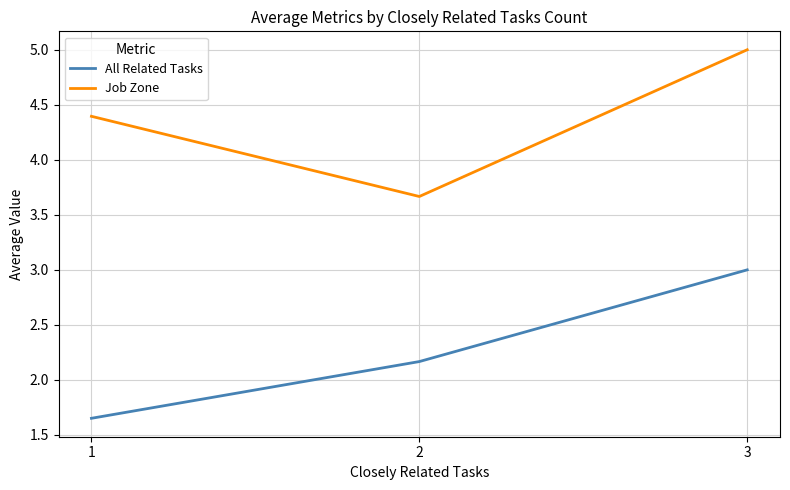

What are all the series names shown in the legend?

All Related Tasks, Job Zone